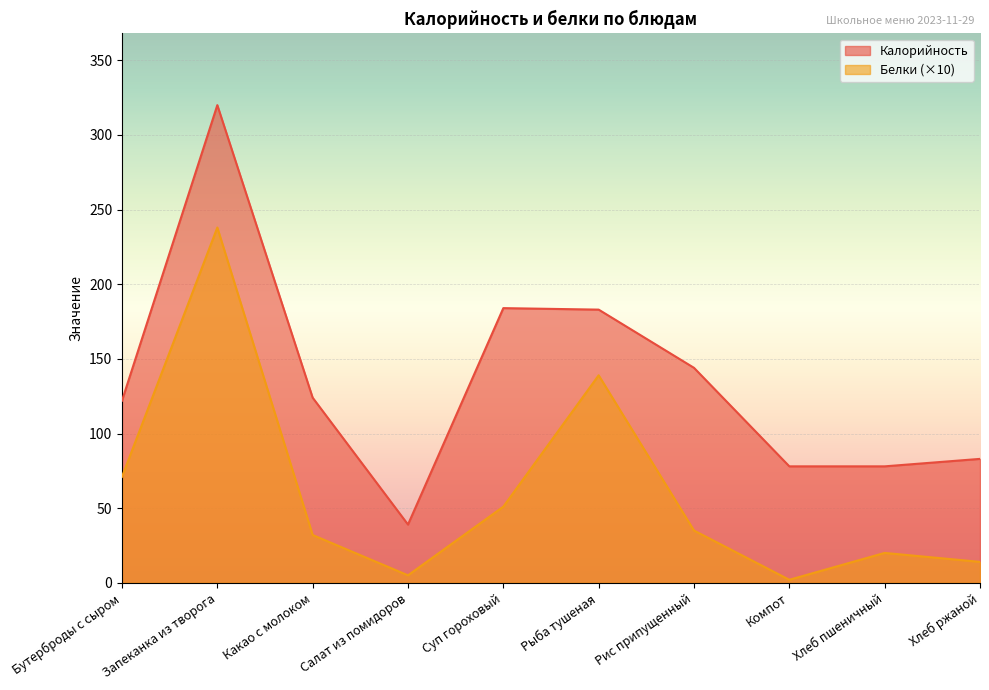

Rank the series at Запеканка из творога from lowest to highest value.

Белки (×10), Калорийность